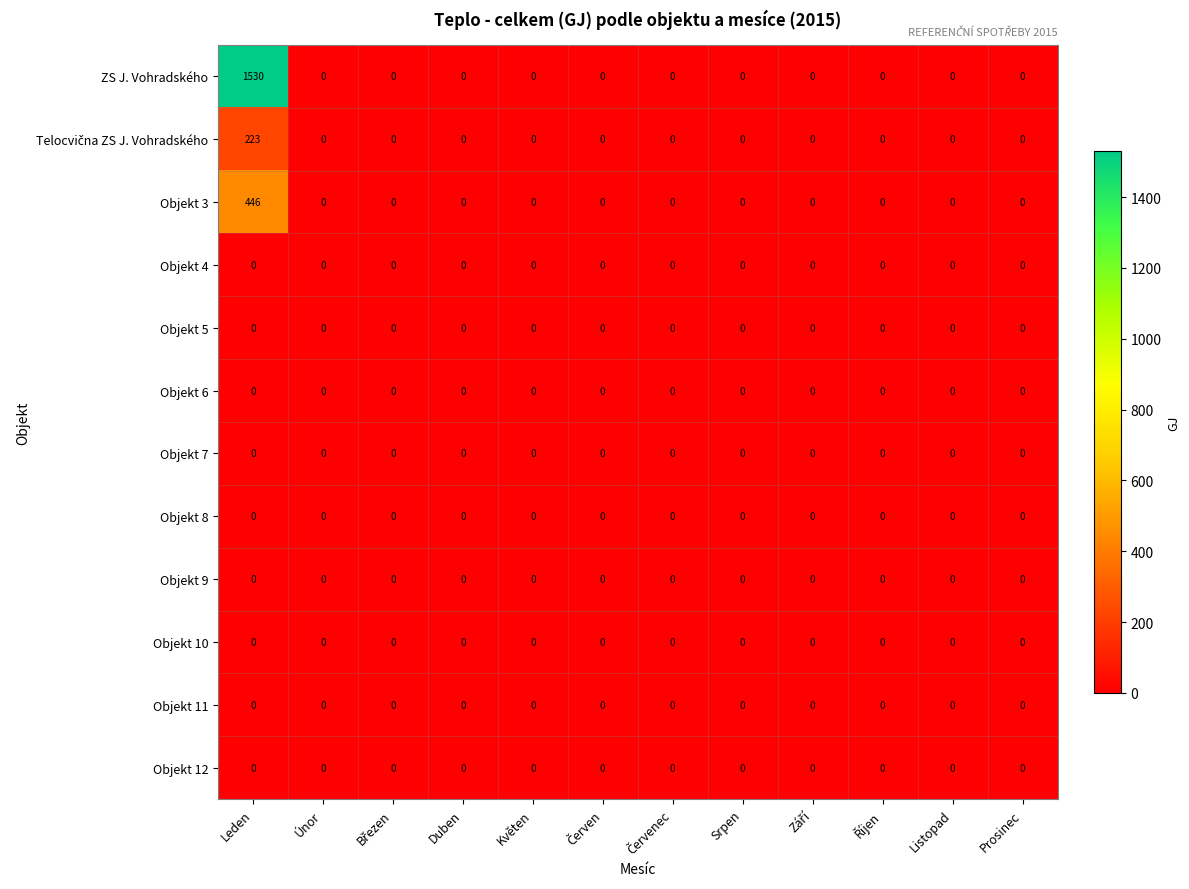

Which series has the largest range (max minus min)?

ZS J. Vohradského